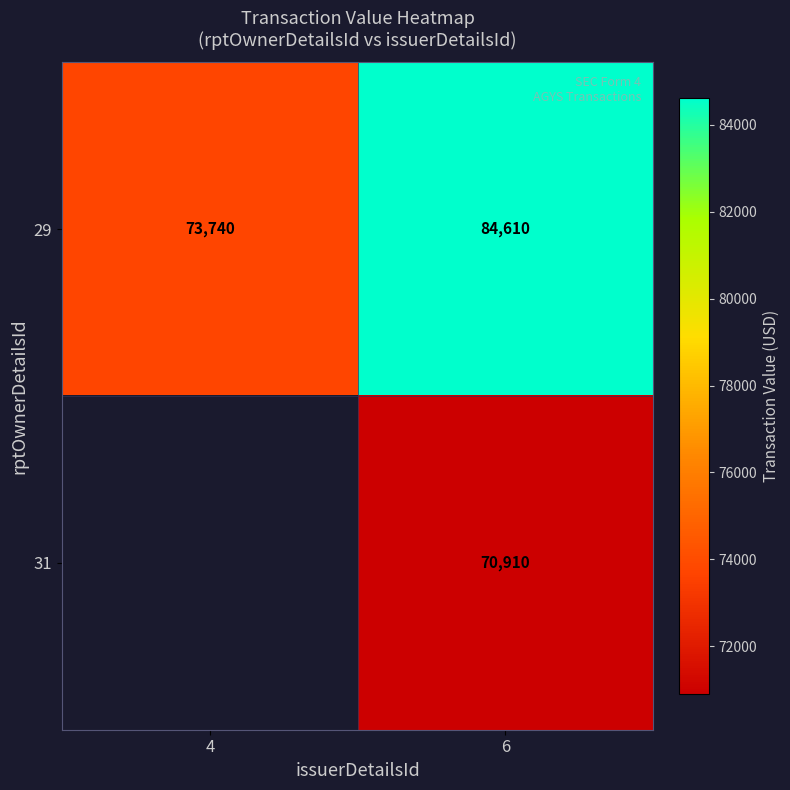

At which category does the chart reach its minimum across all series?

6